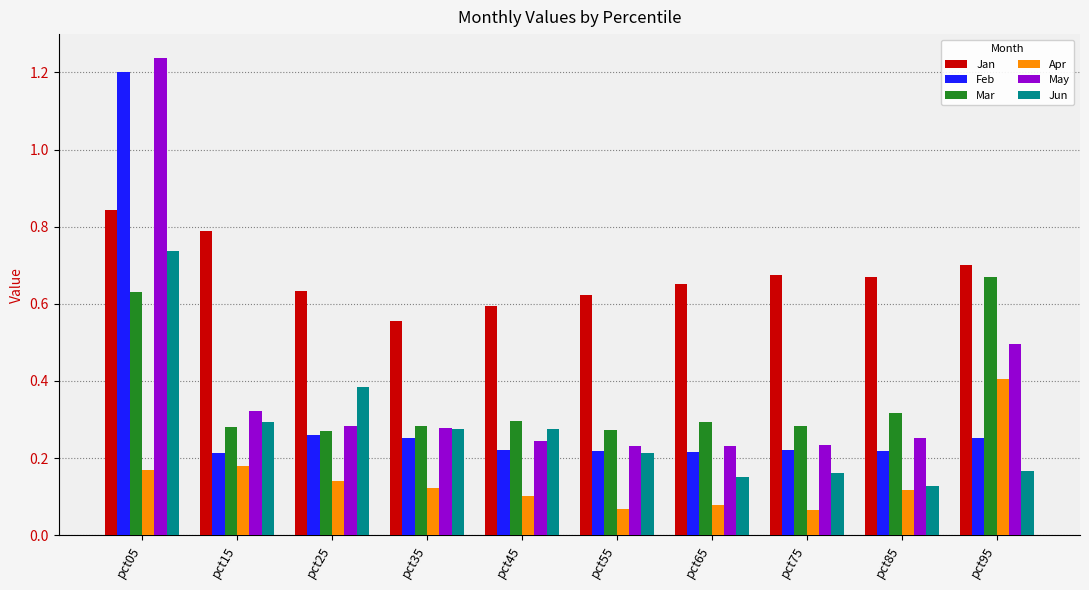

Which series has the largest total across all categories?

Jan